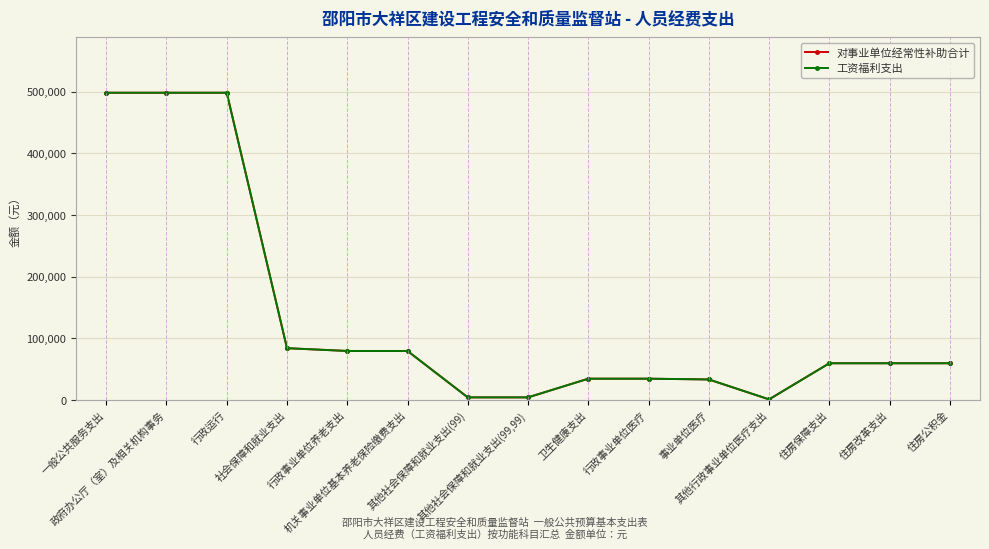

True or false: 工资福利支出 and 对事业单位经常性补助合计 cross at least once.

False